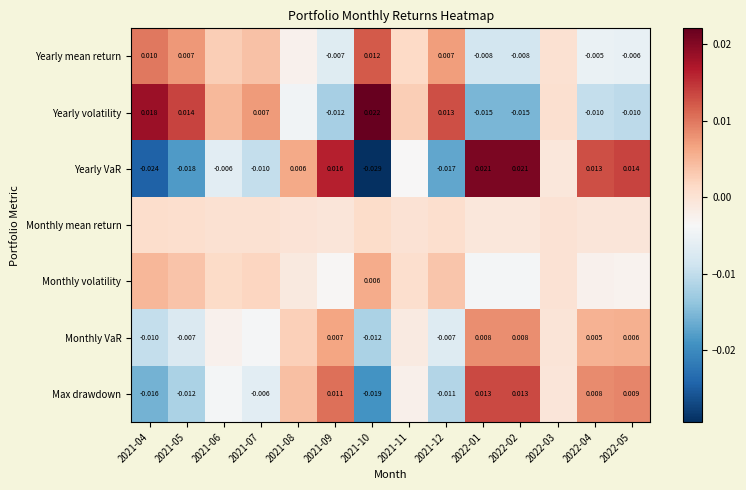

The value of Yearly volatility at 2021-08 is -0.0. True or false?

True